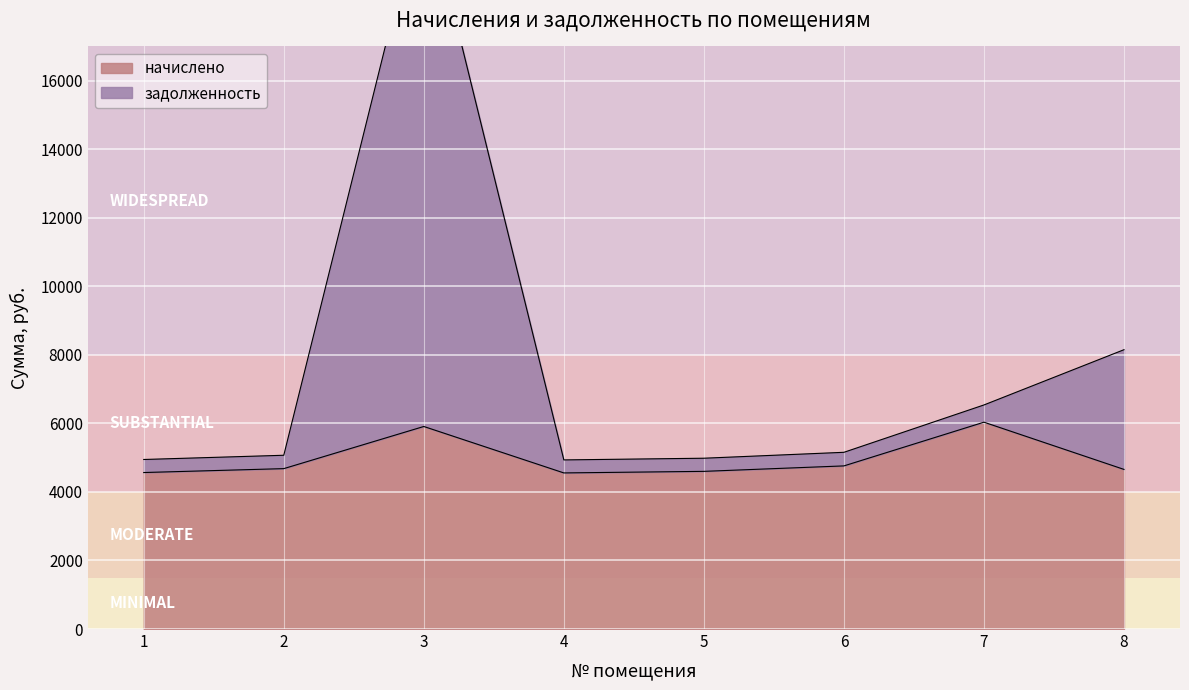

True or false: начислено has more than 1 points higher than both neighbors.

True